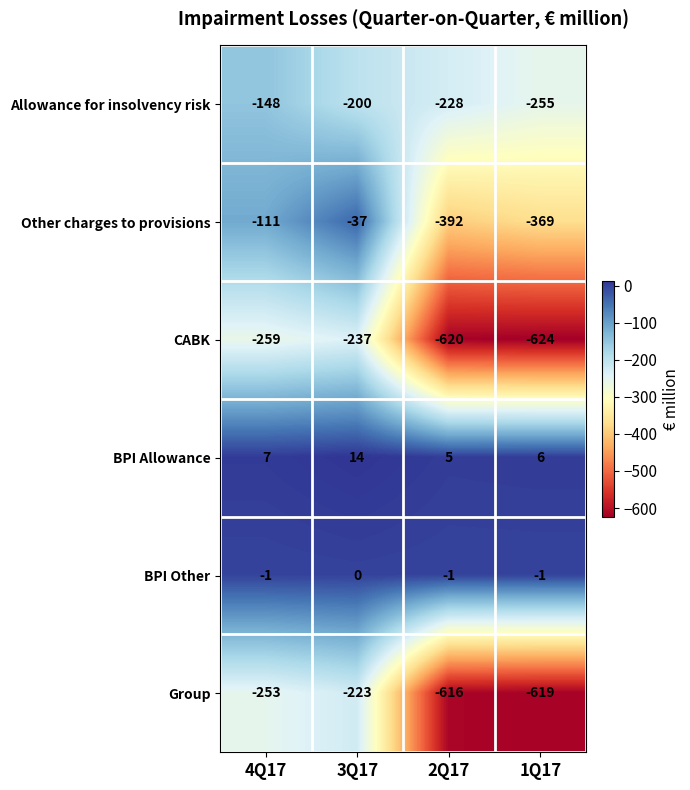

Which series has the largest range (max minus min)?

Group